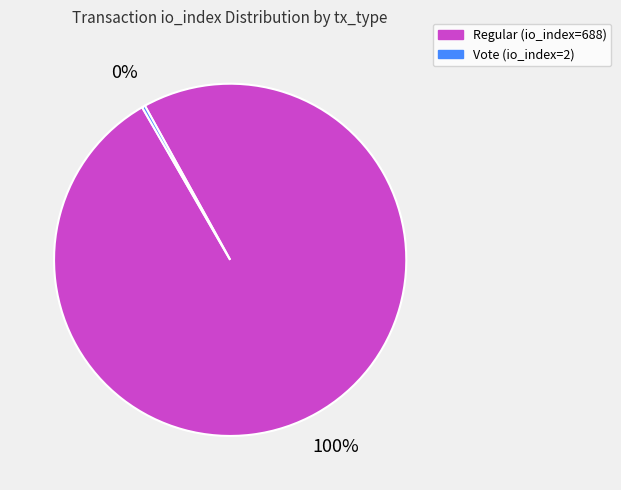

The Vote (io_index=2) slice represents 0% of the pie. True or false?

True